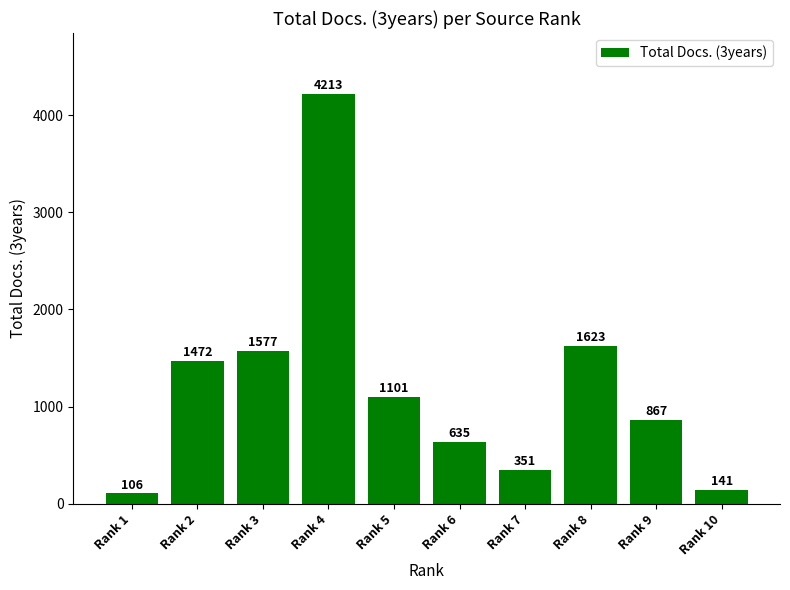

Rank the categories by value from lowest to highest.

Rank 1, Rank 10, Rank 7, Rank 6, Rank 9, Rank 5, Rank 2, Rank 3, Rank 8, Rank 4